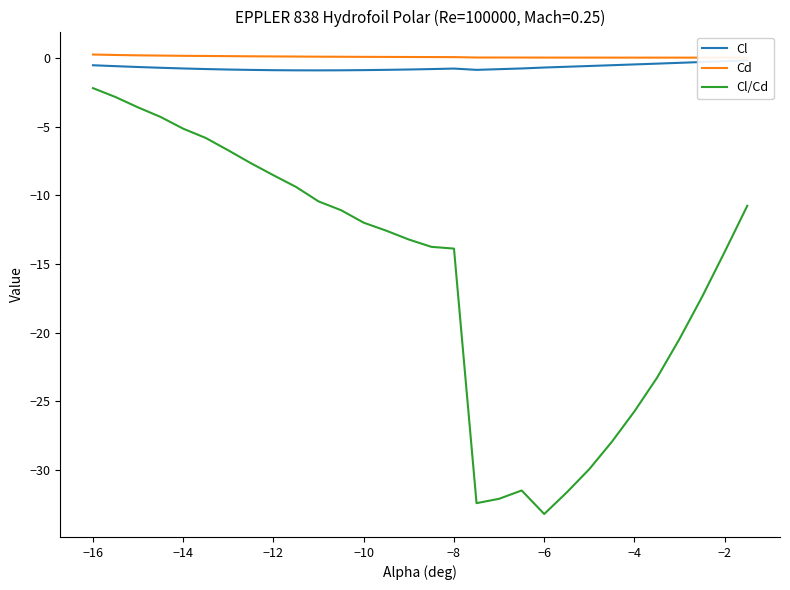

What is the minimum value for Cl/Cd?

-33.2